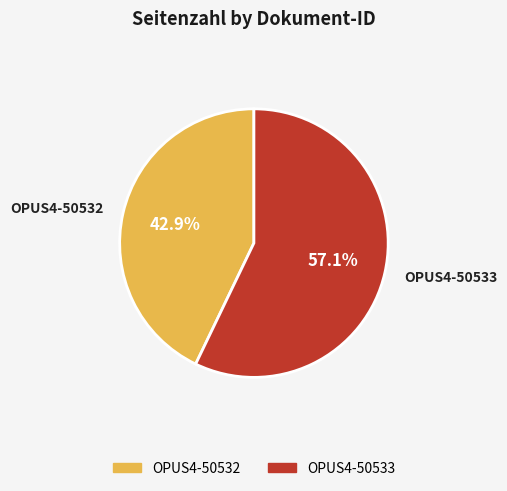

What is the largest slice in the pie chart?

OPUS4-50533